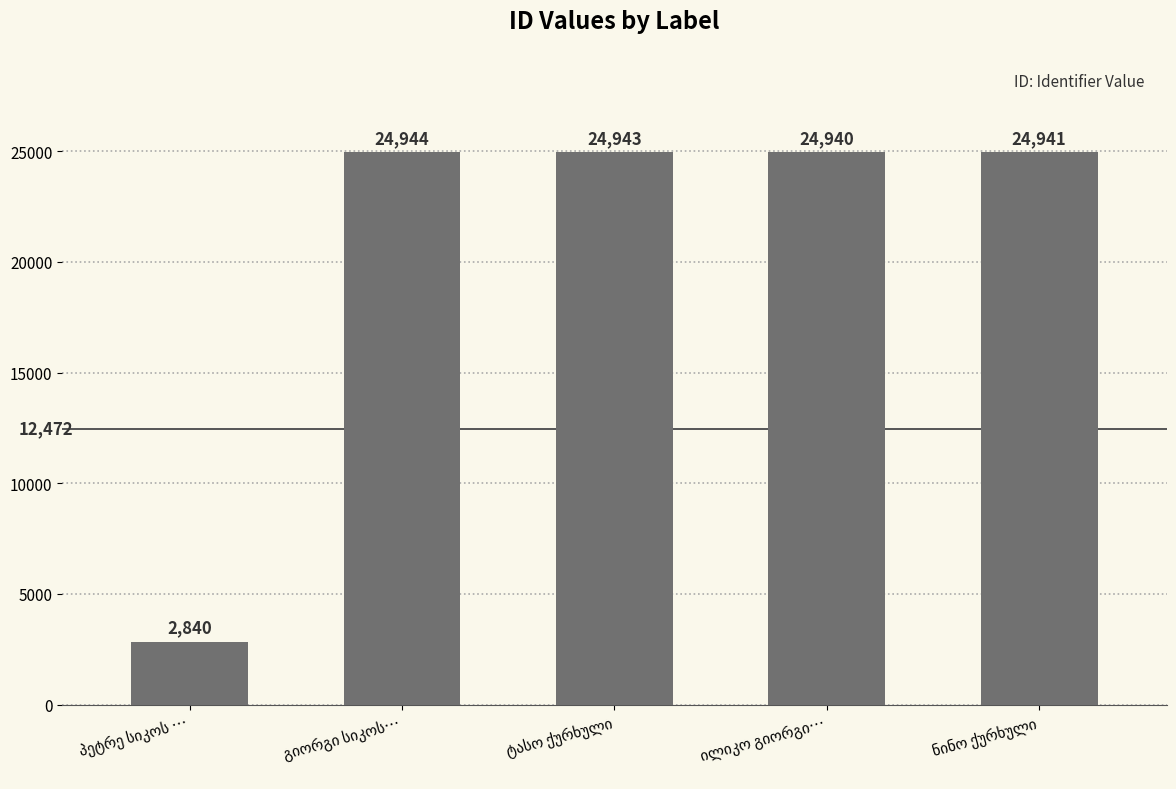

What is the smallest value displayed?

2840